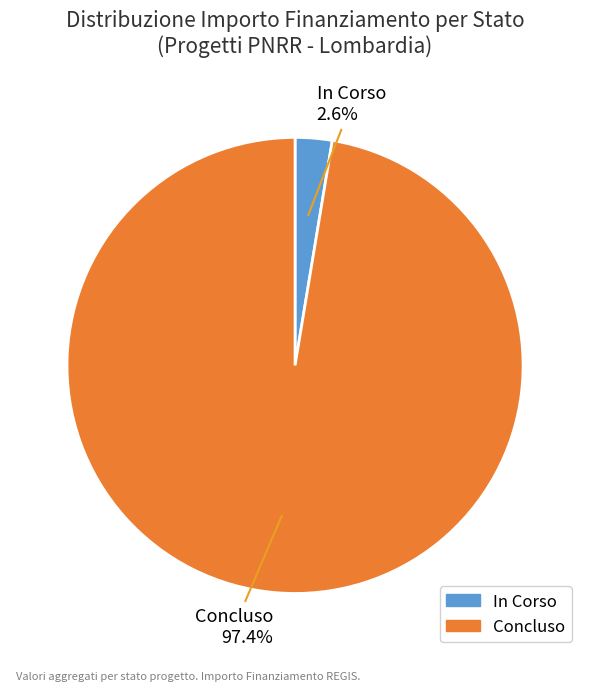

Which slice is the smallest?

In Corso